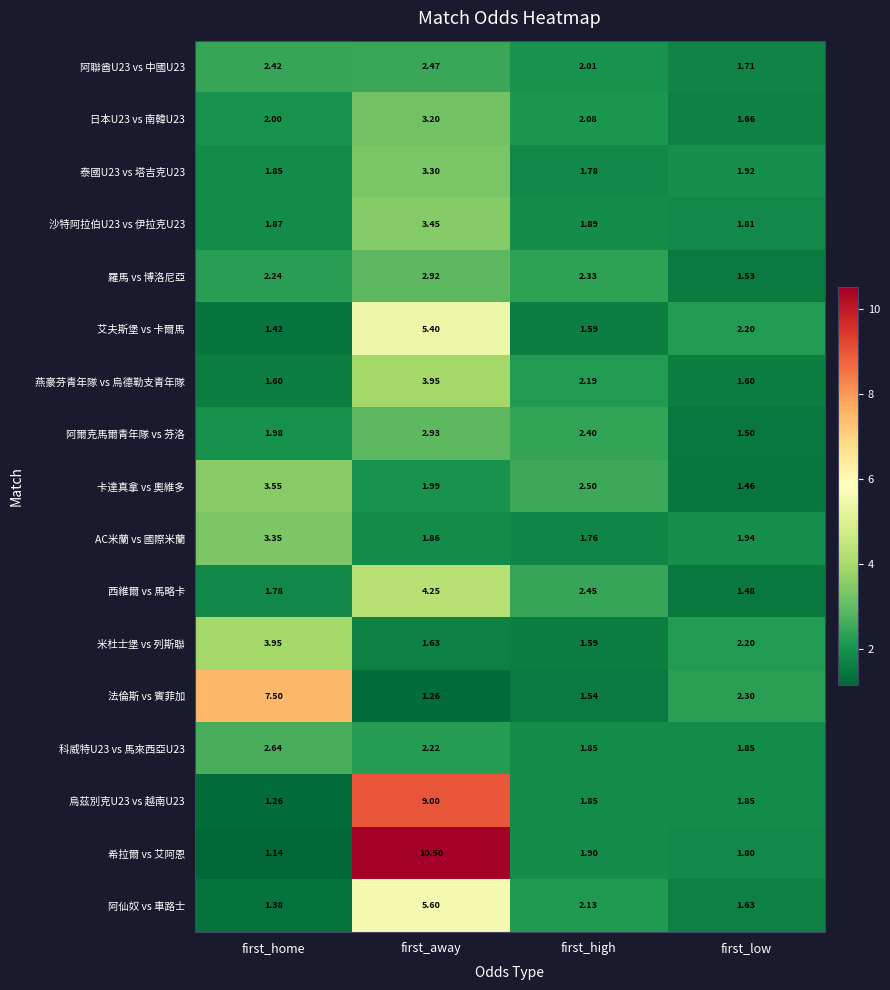

Which category has the lowest value in the 沙特阿拉伯U23 vs 伊拉克U23 series?

first_low